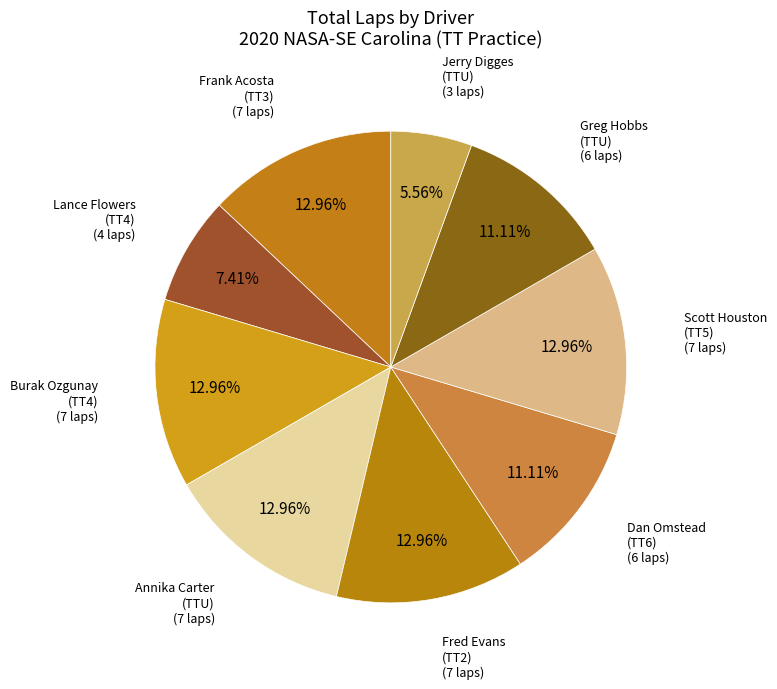

Is there any slice that represents more than half of the pie?

No